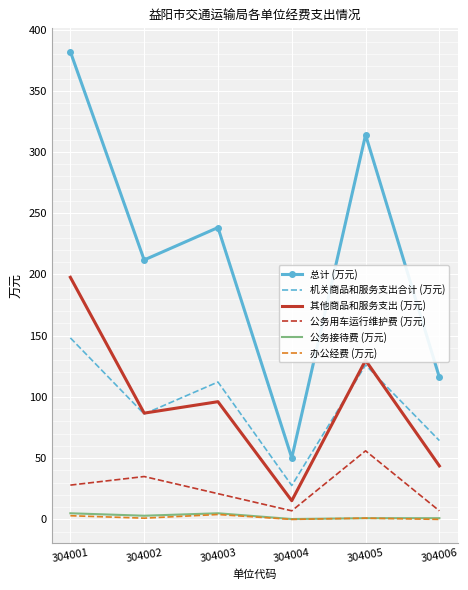

What are all the series names shown in the legend?

总计 (万元), 机关商品和服务支出合计 (万元), 其他商品和服务支出 (万元), 公务用车运行维护费 (万元), 公务接待费 (万元), 办公经费 (万元)